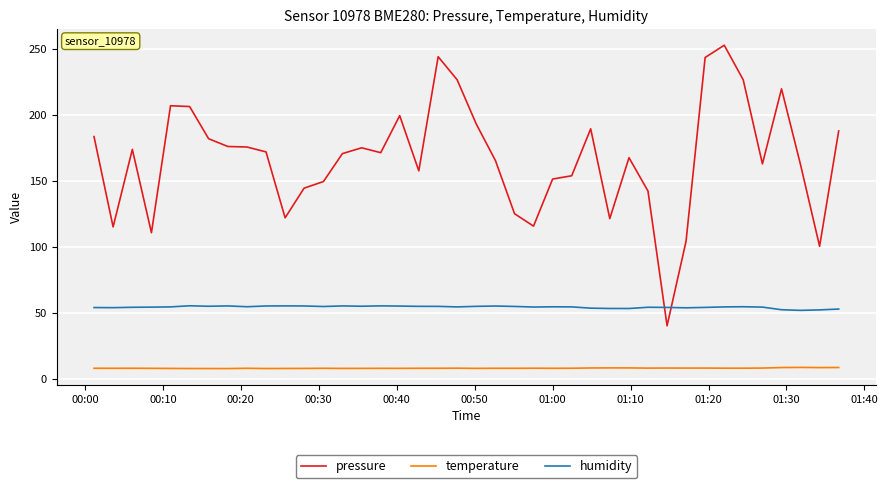

List the series in order of their peak value, highest first.

pressure, humidity, temperature